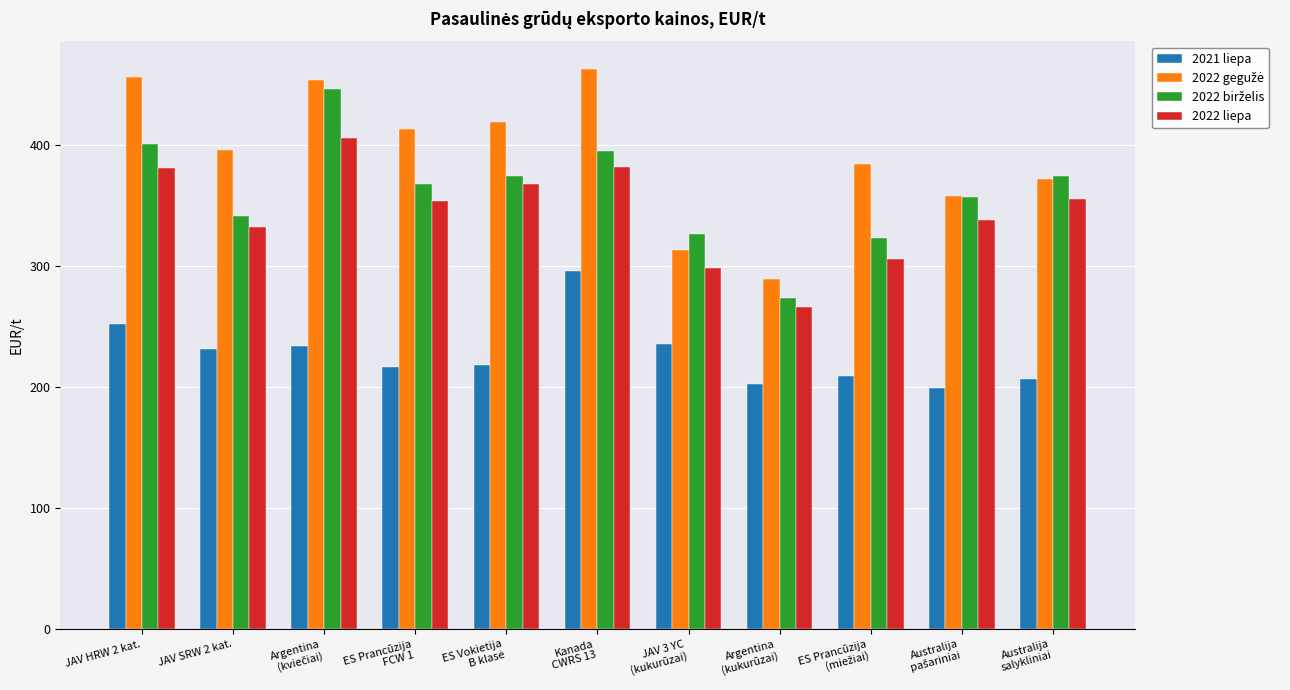

What is the difference between the highest and lowest values at JAV HRW 2 kat.?

203.7